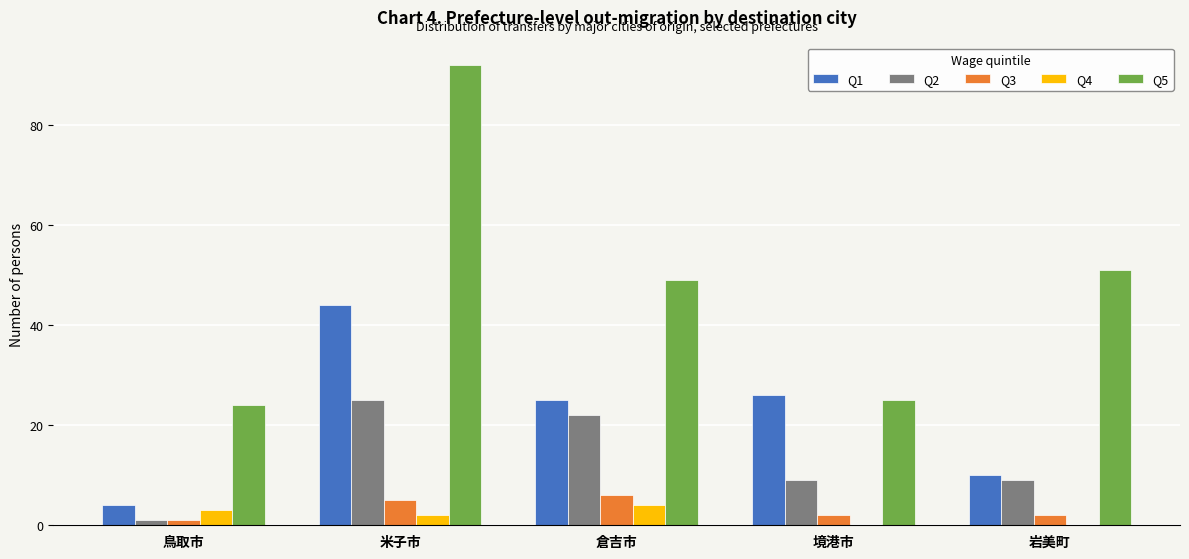

Which series has the largest range (max minus min)?

Q5